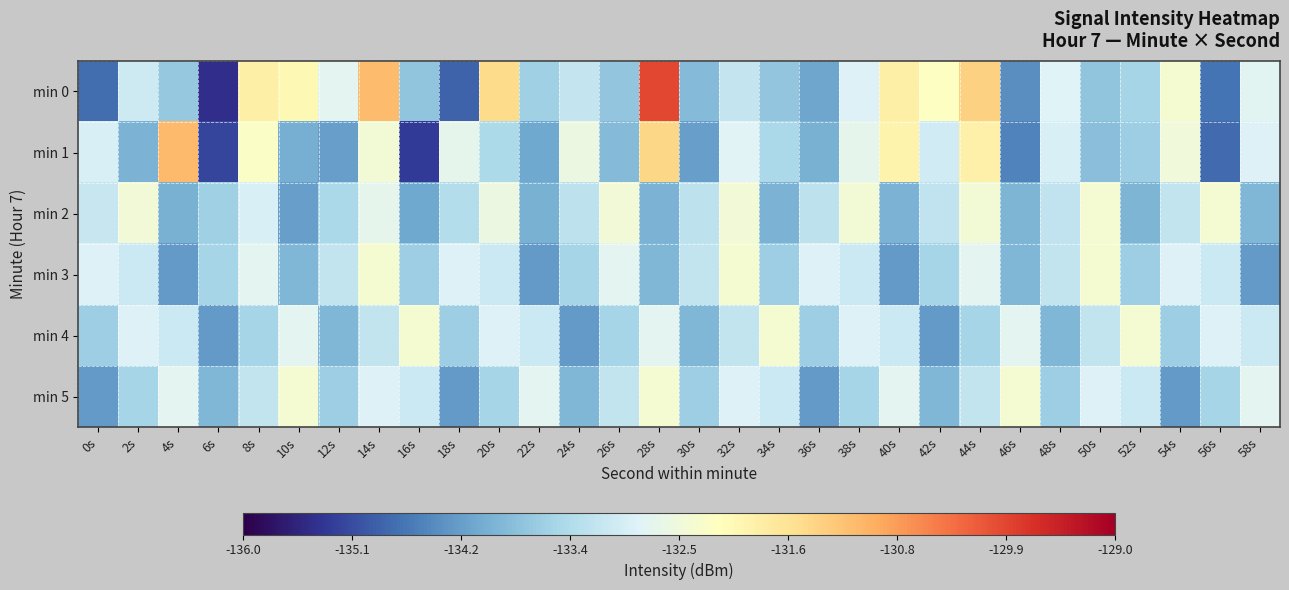

Reading left to right, extract all data points from this chart.

min 0: 0s=-134.8	2s=-133.0	4s=-133.7	6s=-135.4	8s=-131.9	10s=-132.1	12s=-132.7	14s=-131.1	16s=-133.7	18s=-134.9	20s=-131.5	22s=-133.6	24s=-133.1	26s=-133.7	28s=-129.9	30s=-133.9	32s=-133.1	34s=-133.7	36s=-134.1	38s=-132.8	40s=-131.9	42s=-132.2	44s=-131.4	46s=-134.4	48s=-132.8	50s=-133.7	52s=-133.5	54s=-132.4	56s=-134.7	58s=-132.8
min 1: 0s=-132.9	2s=-134.0	4s=-131.1	6s=-135.2	8s=-132.3	10s=-134.1	12s=-134.2	14s=-132.4	16s=-135.3	18s=-132.7	20s=-133.4	22s=-134.1	24s=-132.6	26s=-133.9	28s=-131.5	30s=-134.2	32s=-132.8	34s=-133.5	36s=-134.0	38s=-132.7	40s=-131.9	42s=-133.0	44s=-131.9	46s=-134.6	48s=-132.9	50s=-133.8	52s=-133.6	54s=-132.5	56s=-134.8	58s=-132.8
min 2: 0s=-133.1	2s=-132.5	4s=-134.0	6s=-133.6	8s=-132.9	10s=-134.2	12s=-133.5	14s=-132.7	16s=-134.1	18s=-133.3	20s=-132.6	22s=-134.0	24s=-133.2	26s=-132.5	28s=-134.0	30s=-133.2	32s=-132.4	34s=-134.0	36s=-133.2	38s=-132.4	40s=-134.0	42s=-133.2	44s=-132.4	46s=-134.0	48s=-133.2	50s=-132.4	52s=-134.0	54s=-133.2	56s=-132.4	58s=-133.9
min 3: 0s=-132.8	2s=-133.1	4s=-134.3	6s=-133.5	8s=-132.7	10s=-133.9	12s=-133.2	14s=-132.4	16s=-133.6	18s=-132.8	20s=-133.1	22s=-134.3	24s=-133.5	26s=-132.7	28s=-133.9	30s=-133.2	32s=-132.4	34s=-133.6	36s=-132.8	38s=-133.1	40s=-134.3	42s=-133.5	44s=-132.7	46s=-133.9	48s=-133.2	50s=-132.4	52s=-133.6	54s=-132.8	56s=-133.1	58s=-134.3
min 4: 0s=-133.6	2s=-132.8	4s=-133.1	6s=-134.3	8s=-133.5	10s=-132.7	12s=-133.9	14s=-133.2	16s=-132.4	18s=-133.6	20s=-132.8	22s=-133.1	24s=-134.3	26s=-133.5	28s=-132.7	30s=-133.9	32s=-133.2	34s=-132.4	36s=-133.6	38s=-132.8	40s=-133.1	42s=-134.3	44s=-133.5	46s=-132.7	48s=-133.9	50s=-133.2	52s=-132.4	54s=-133.6	56s=-132.8	58s=-133.1
min 5: 0s=-134.3	2s=-133.5	4s=-132.7	6s=-133.9	8s=-133.2	10s=-132.4	12s=-133.6	14s=-132.8	16s=-133.1	18s=-134.3	20s=-133.5	22s=-132.7	24s=-133.9	26s=-133.2	28s=-132.4	30s=-133.6	32s=-132.8	34s=-133.1	36s=-134.3	38s=-133.5	40s=-132.7	42s=-133.9	44s=-133.2	46s=-132.4	48s=-133.6	50s=-132.8	52s=-133.1	54s=-134.3	56s=-133.5	58s=-132.7